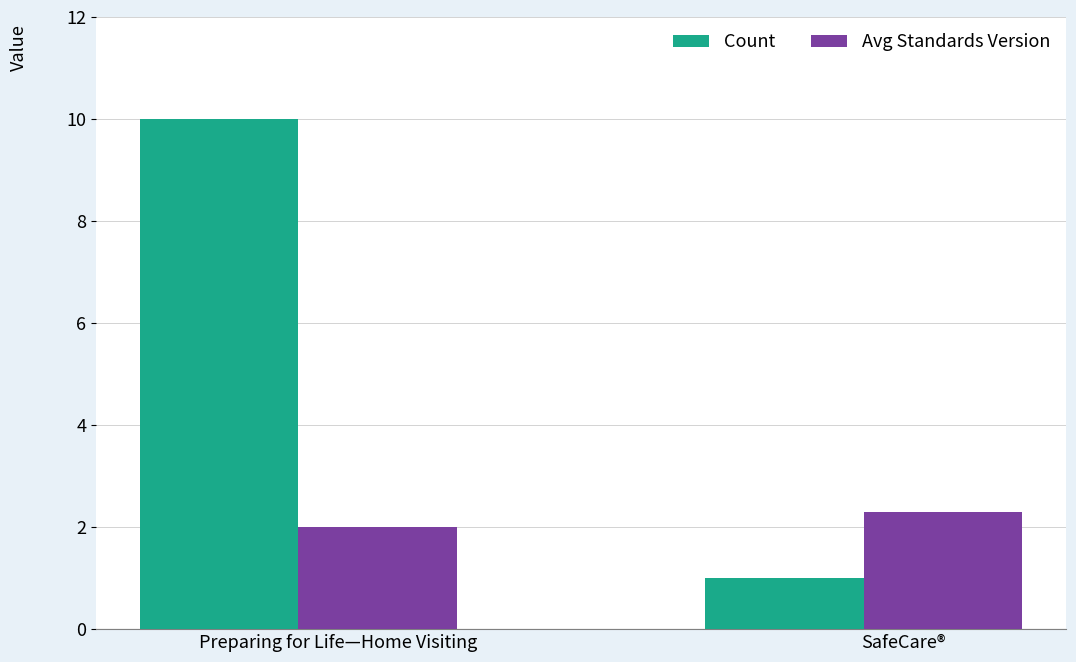

At which category is the sum across all series the highest?

Preparing for Life—Home Visiting